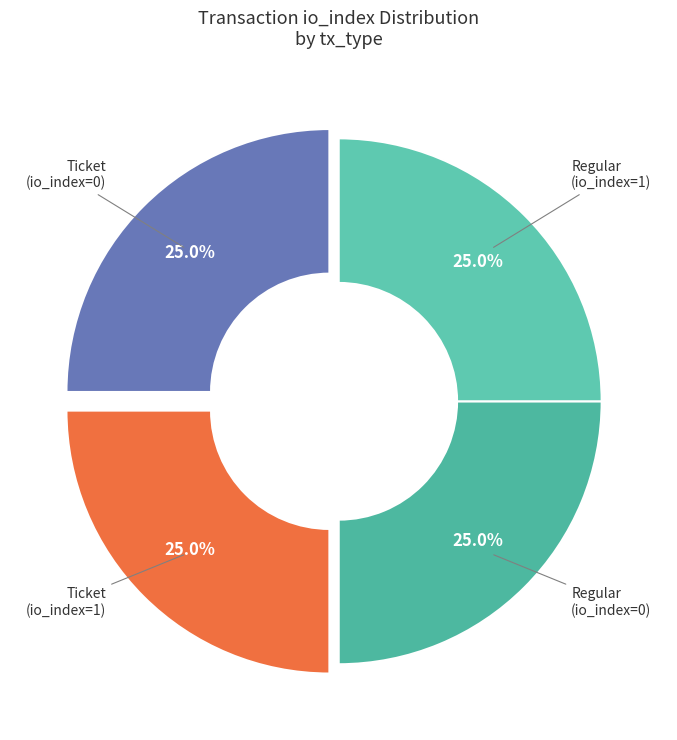

How many segments does this pie chart have?

4